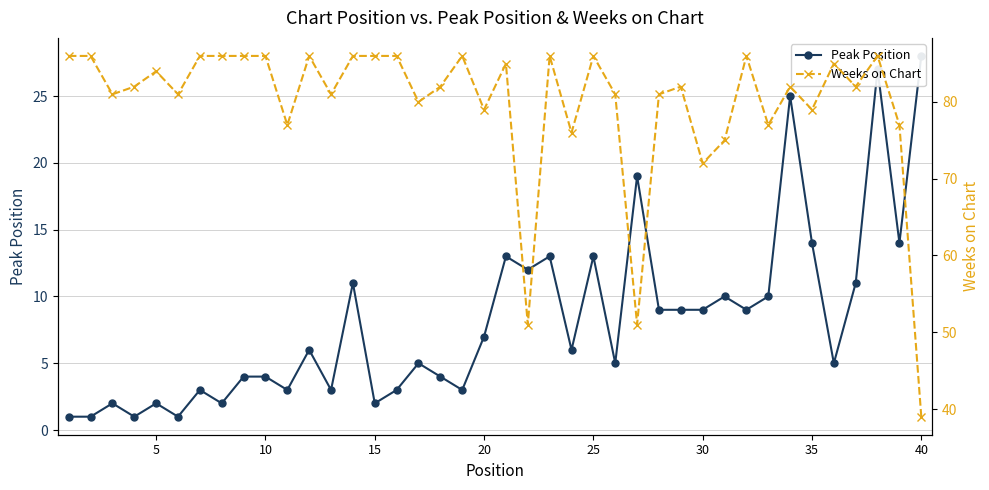

Does the chart display data point markers on the line(s)?

Yes